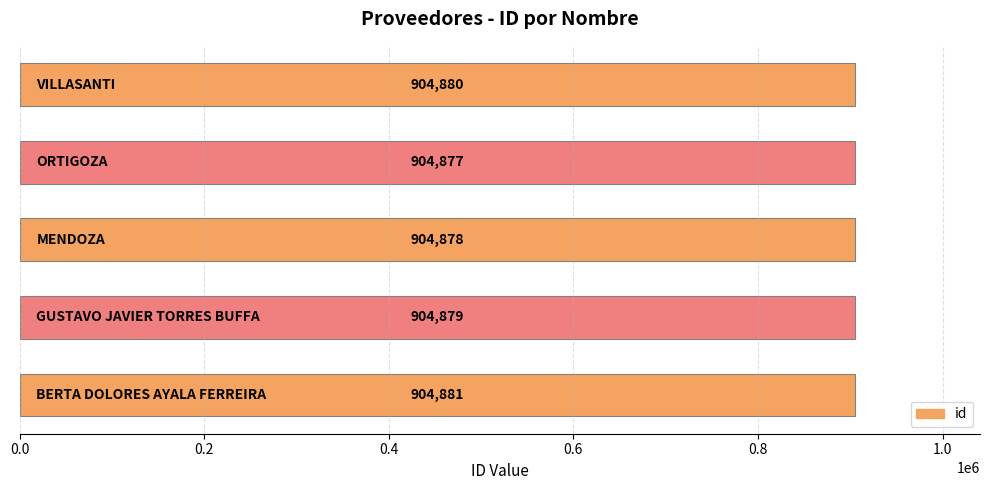

What is the sum of all values?

4524395